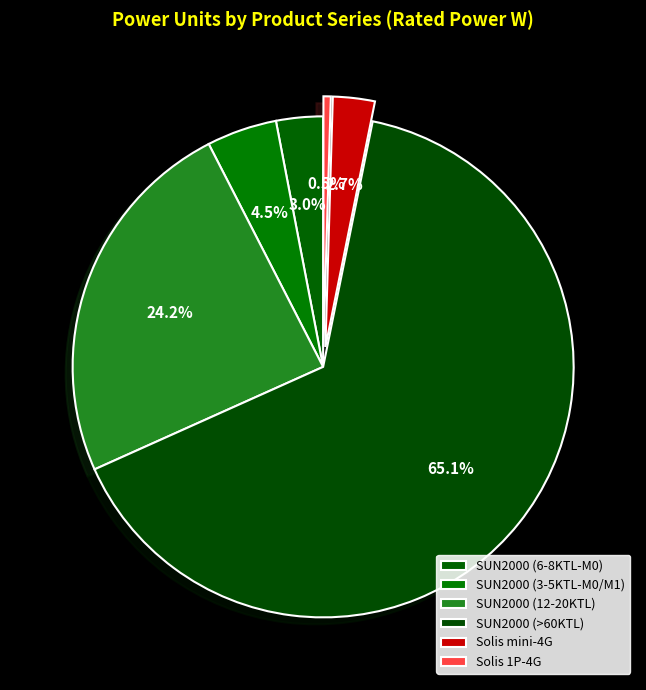

Does any single category account for the majority?

Yes